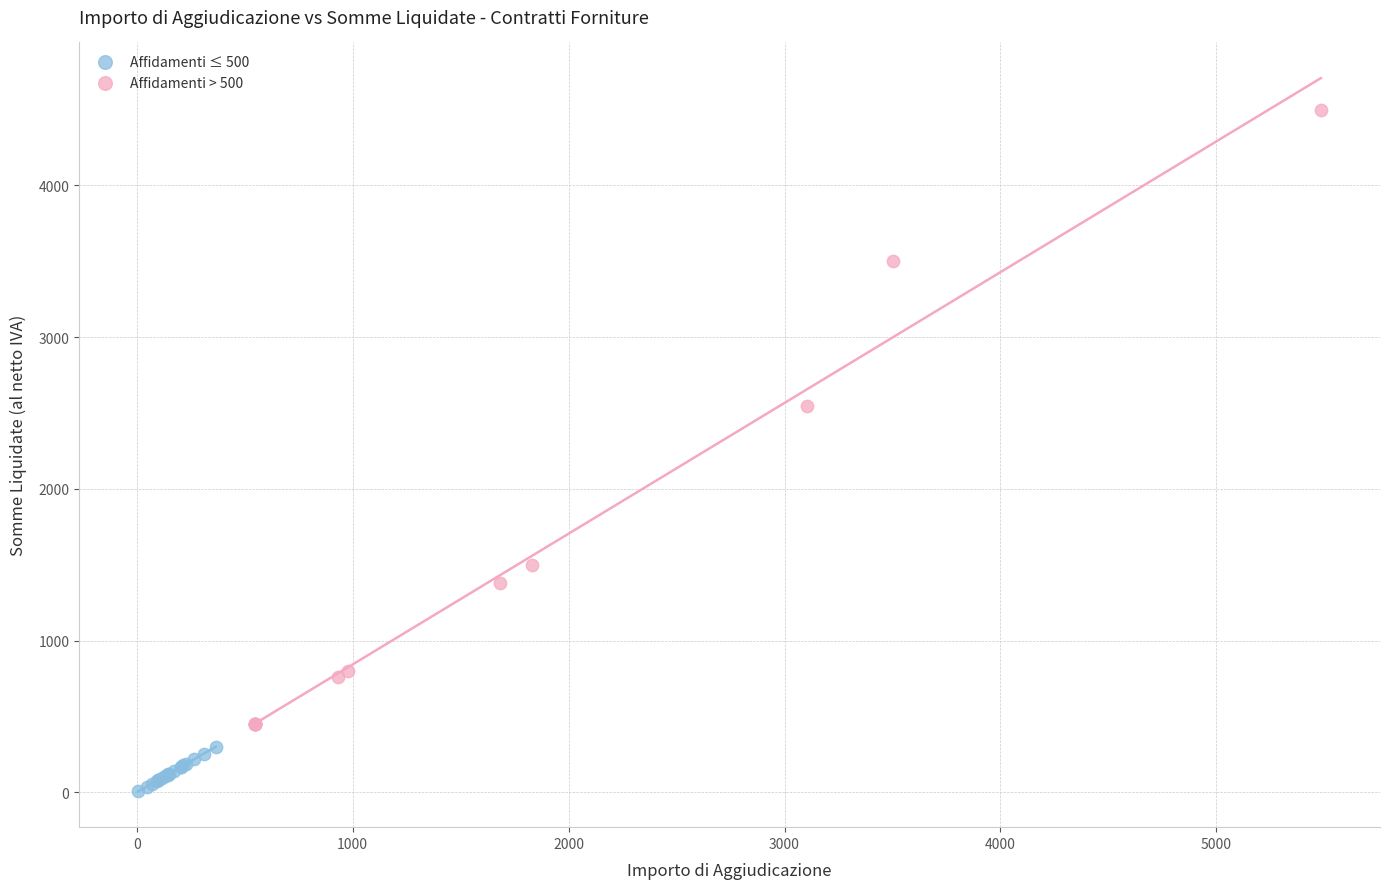

Which series contains the highest Y value?

Affidamenti > 500